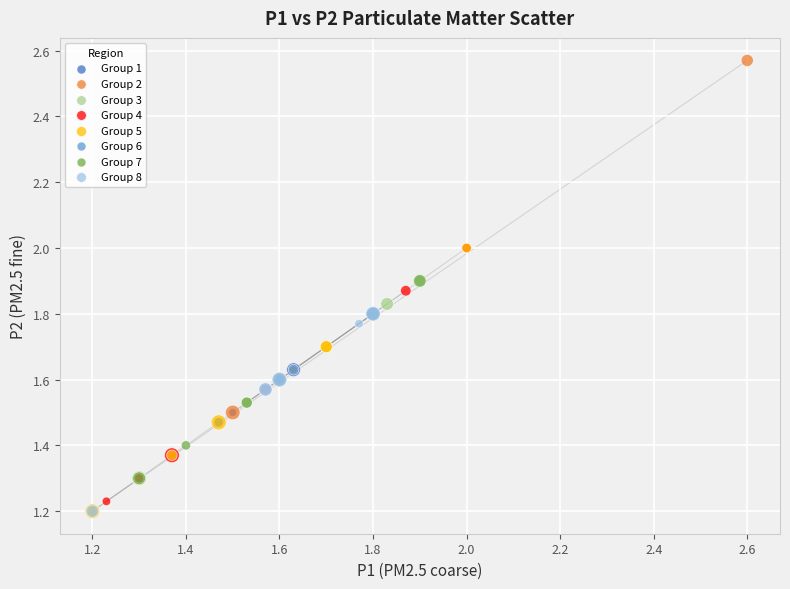

Which series contains the highest Y value?

Group 2